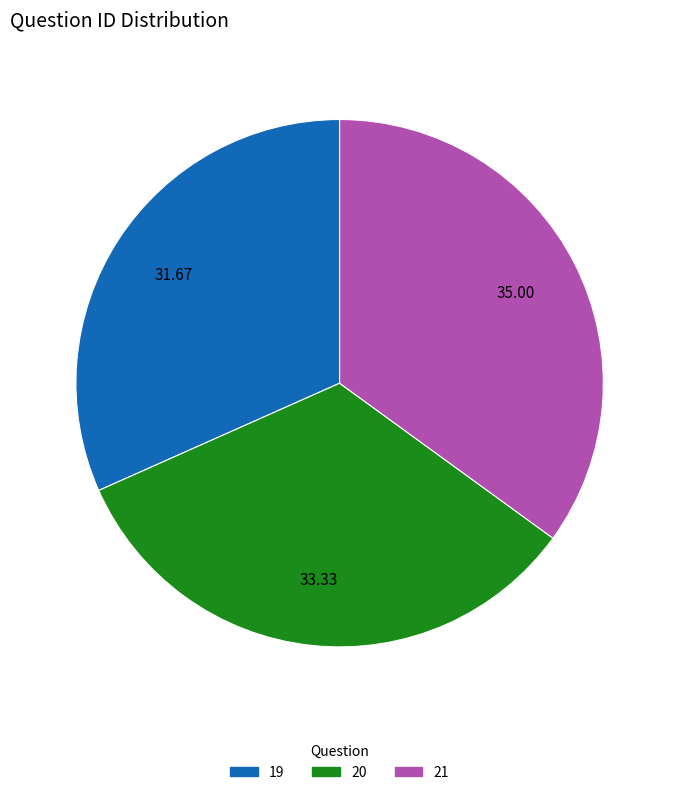

Is 21 the majority of the pie?

No